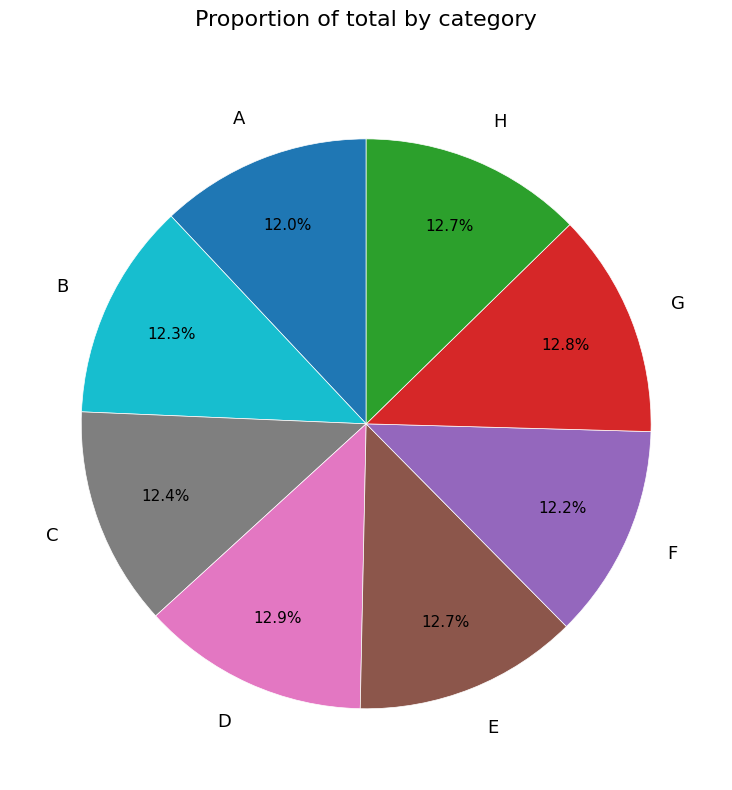

Does C represent more than half of the total?

No